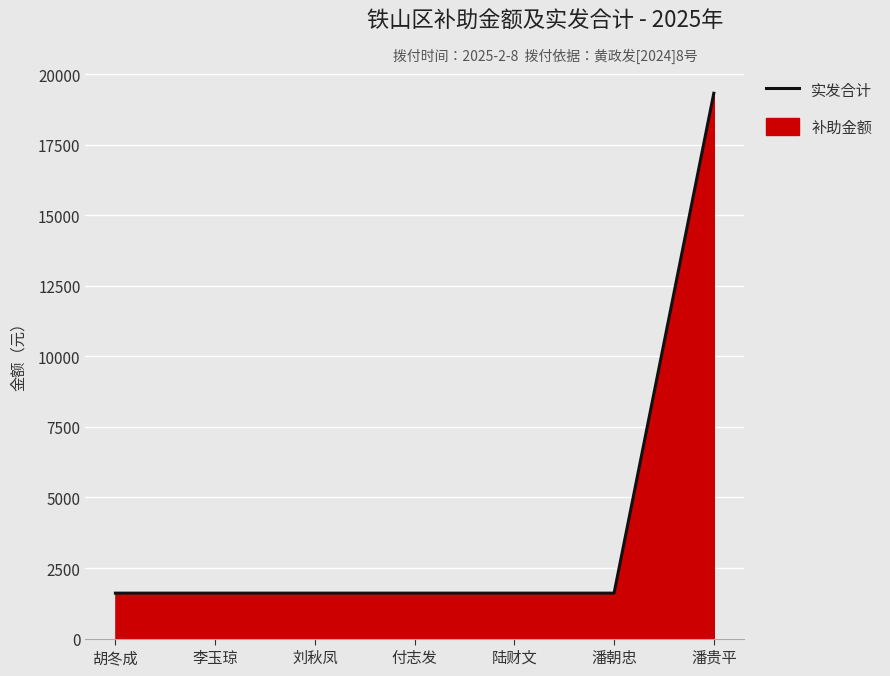

Reading right to left, what are all the values shown in this chart?

19320	1610	1610	1610	1610	1610	1610